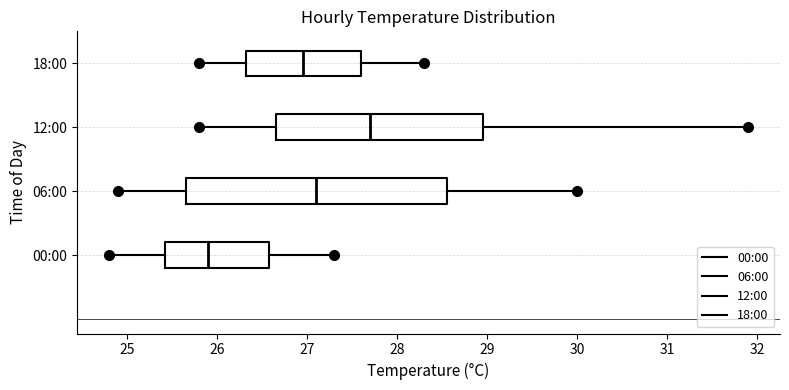

Where does the left whisker of the box for 18:00 end on the x-axis? The values are not printed on the chart, so give them approximately, as read against the axis.

25.8